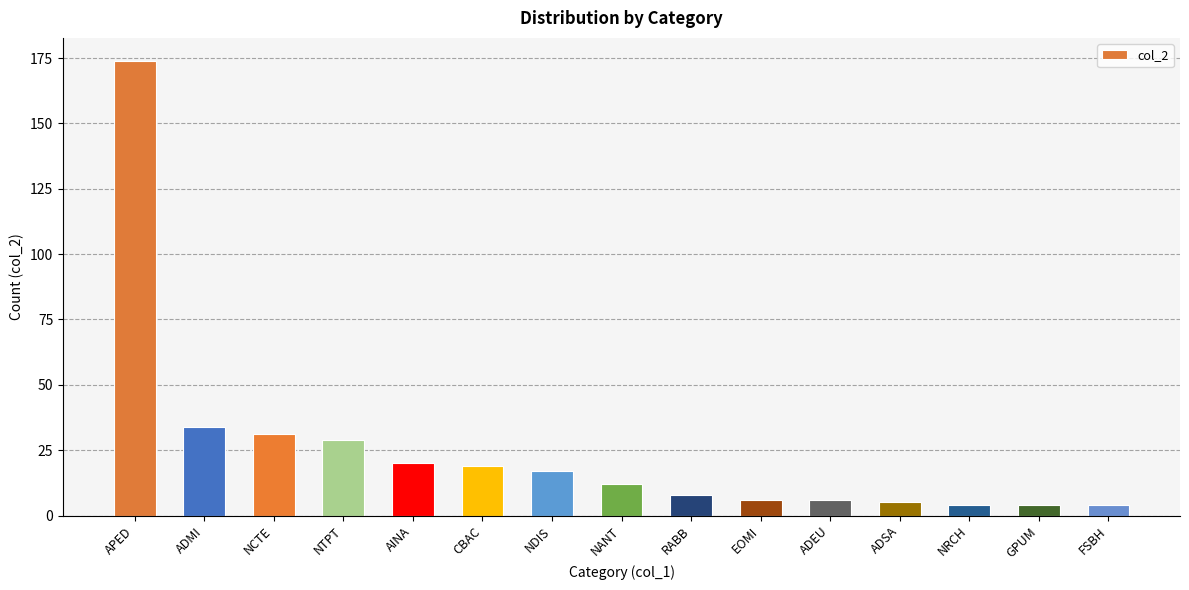

How many values are below 12?

7